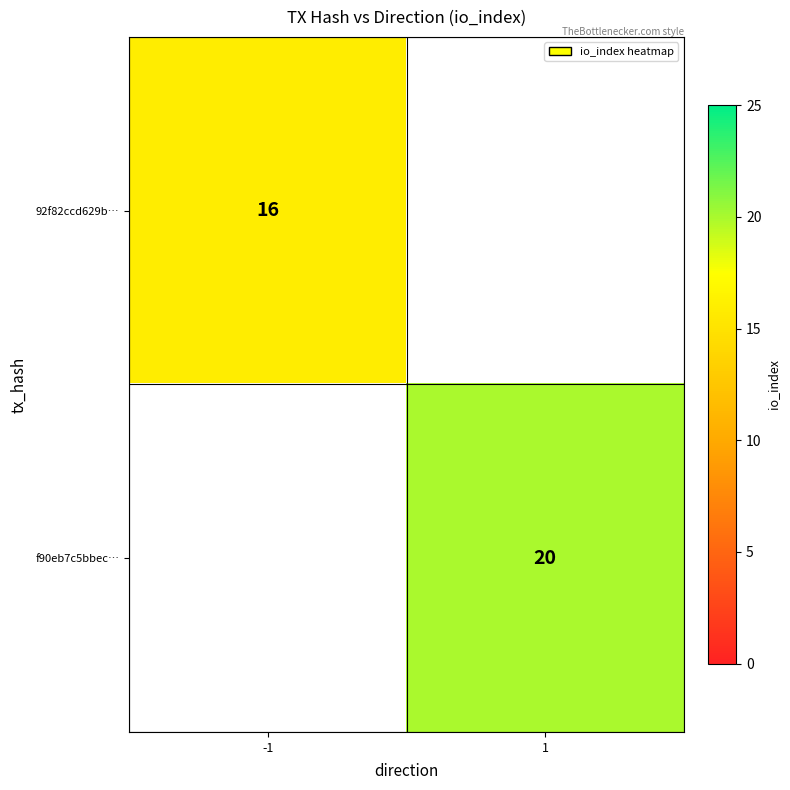

How many series are shown in this chart?

2